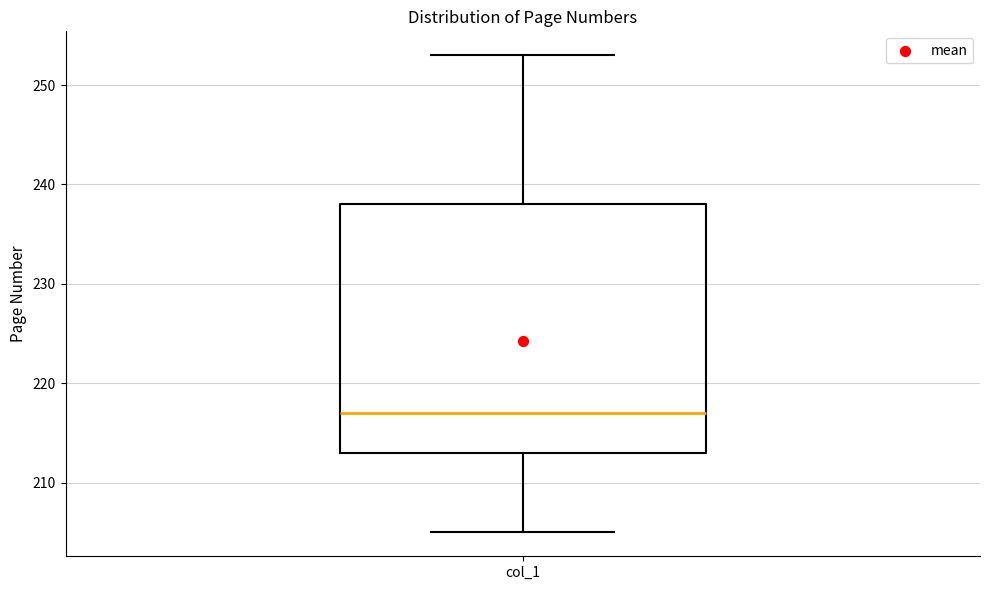

Read this box plot against the y-axis: the position of the median line, the range covered by the box, and the ends of both whiskers. The values are not printed on the chart, so give them approximately, as read against the axis.

median 217, box 213 to 238, whiskers 205 to 253